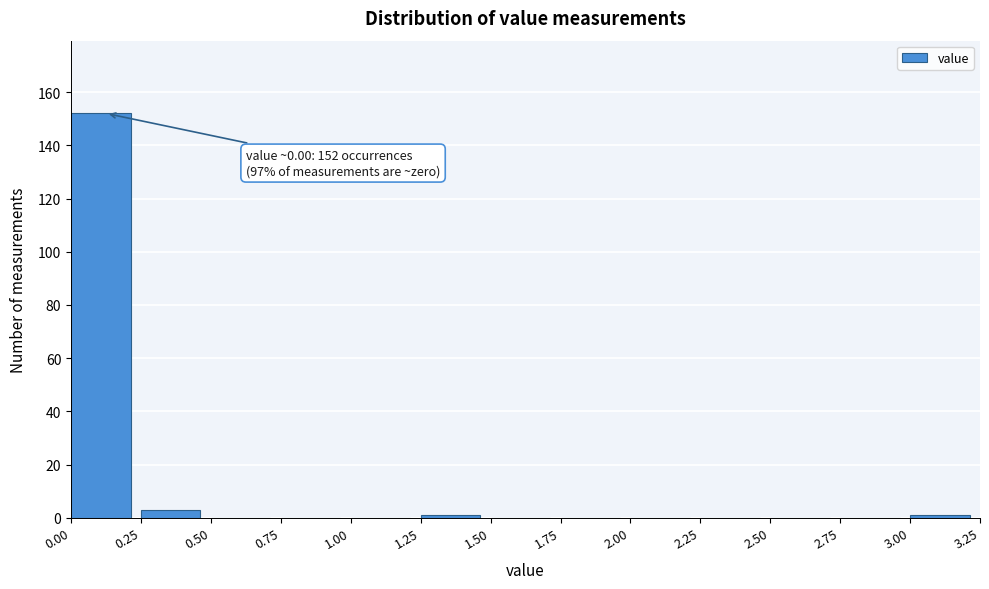

Which range on the x-axis has the tallest bar?

0.00 to 0.25